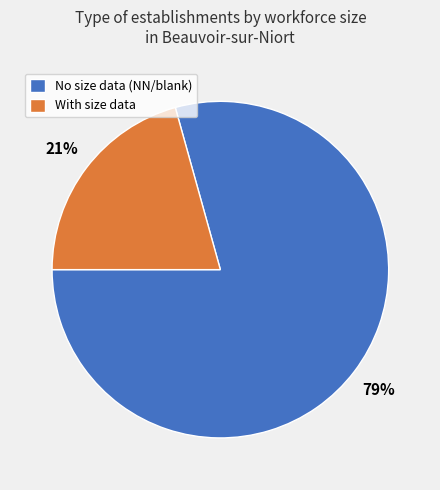

Rank the categories by value from highest to lowest.

No size data (NN/blank), With size data